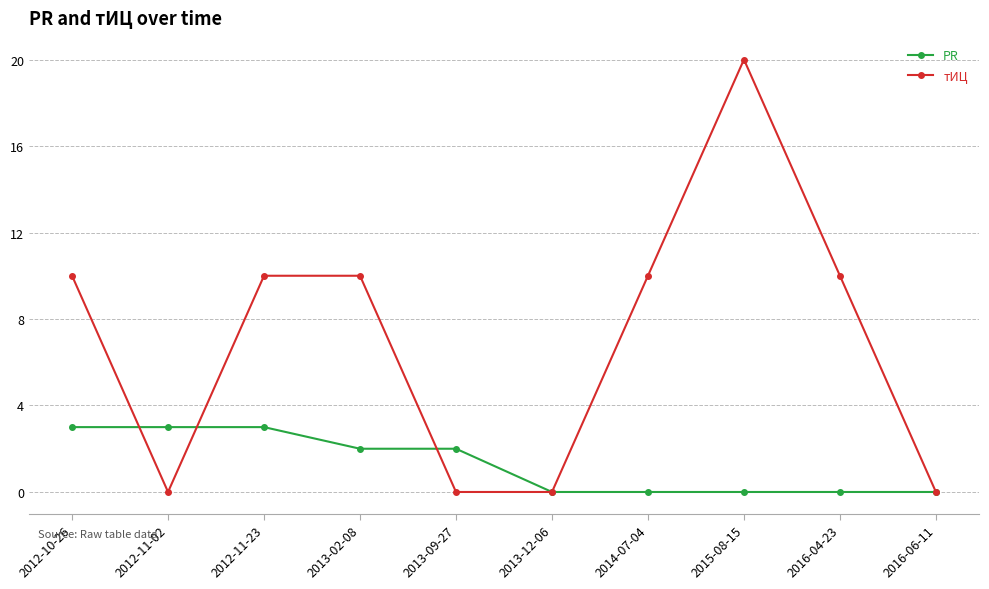

Count the number of categories in the chart.

10